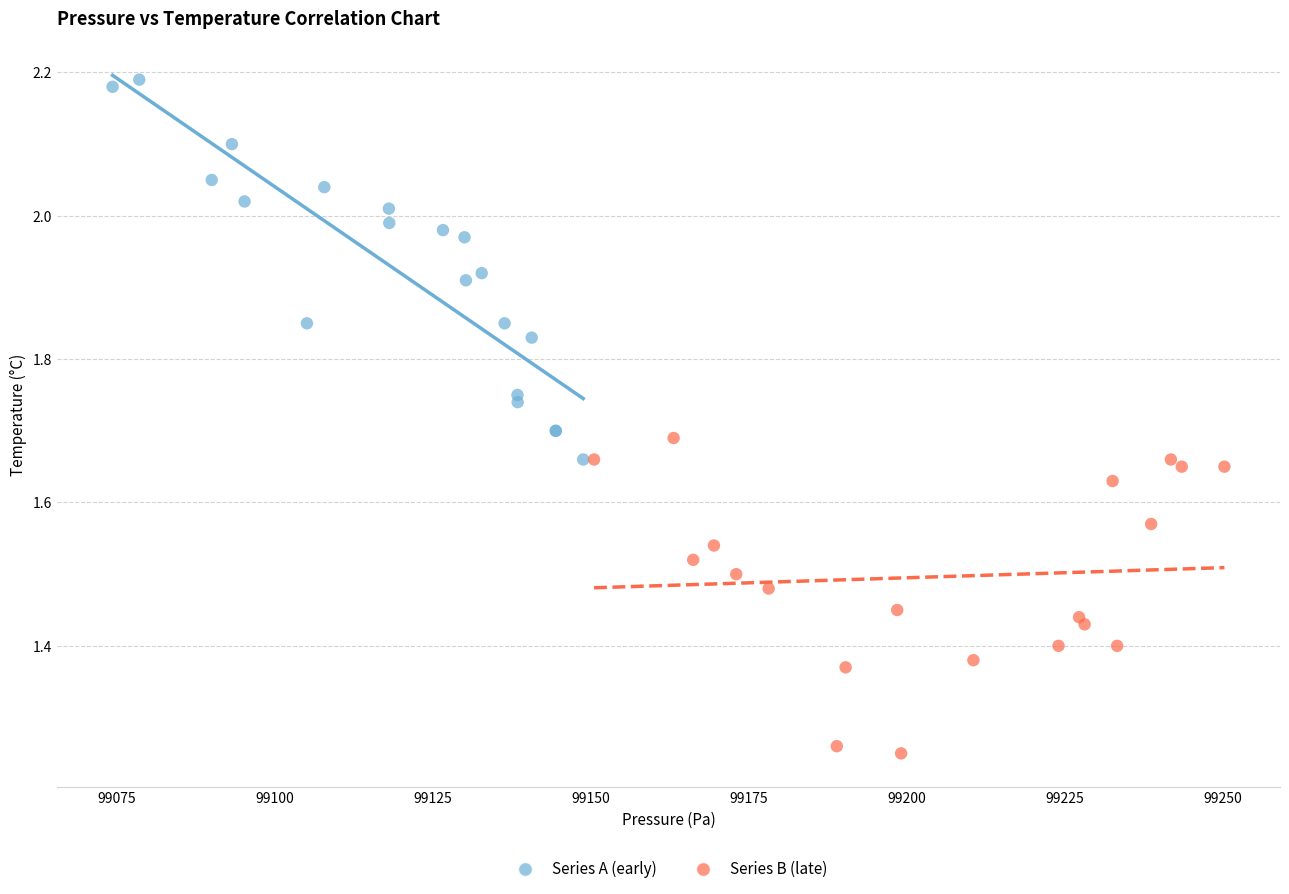

Which series contains the highest Y value?

Series A (early)